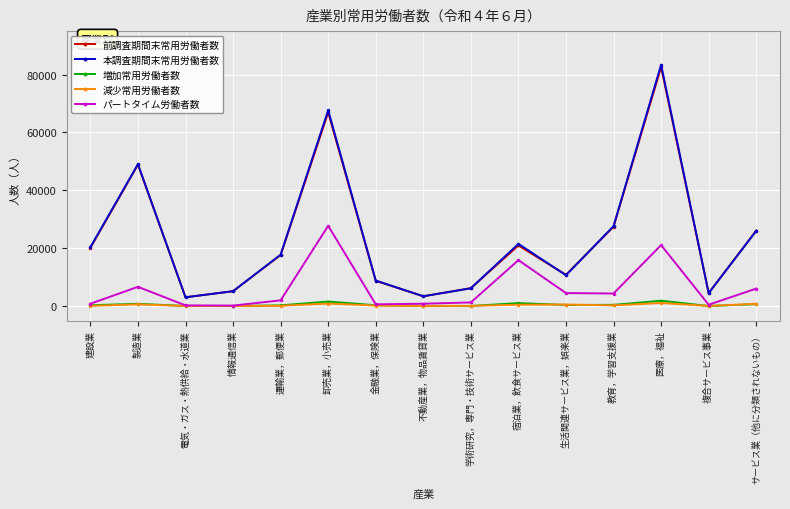

At which category does the chart reach its peak across all series?

医療，福祉